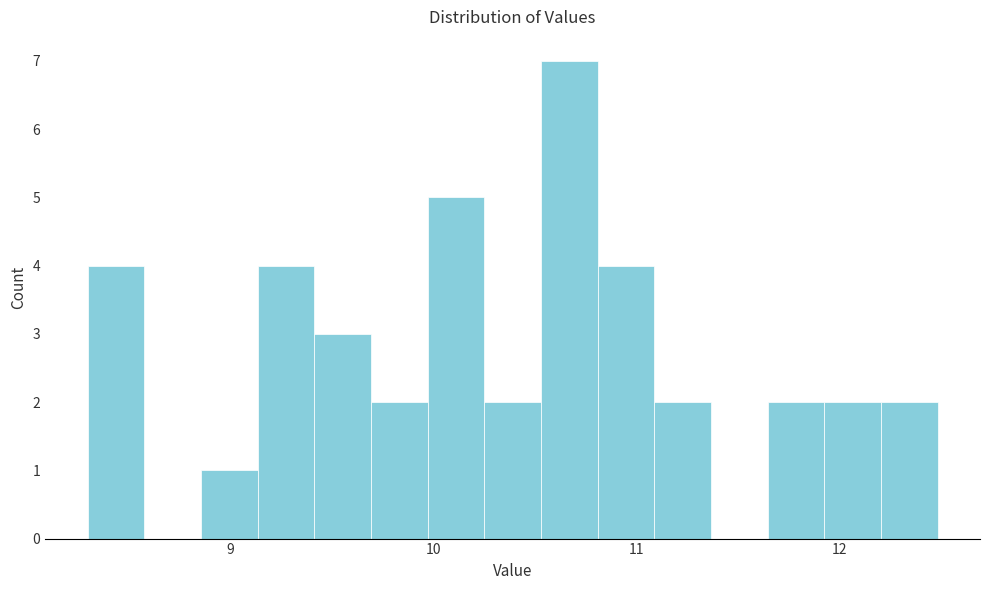

Around what value on the x-axis is the tallest bar? Give the approximate position of its centre, as read against the axis.

10.7